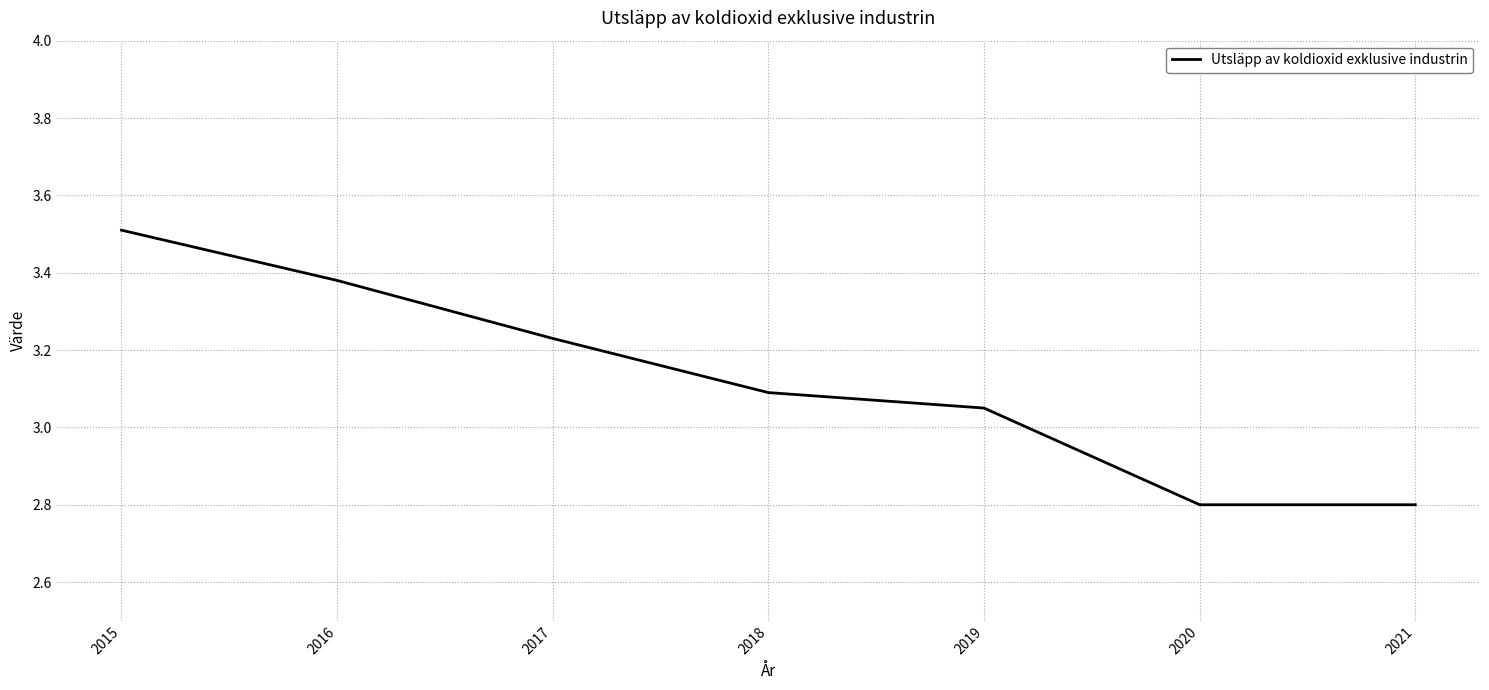

What is the sum of the values at 2015 and 2021?

6.3